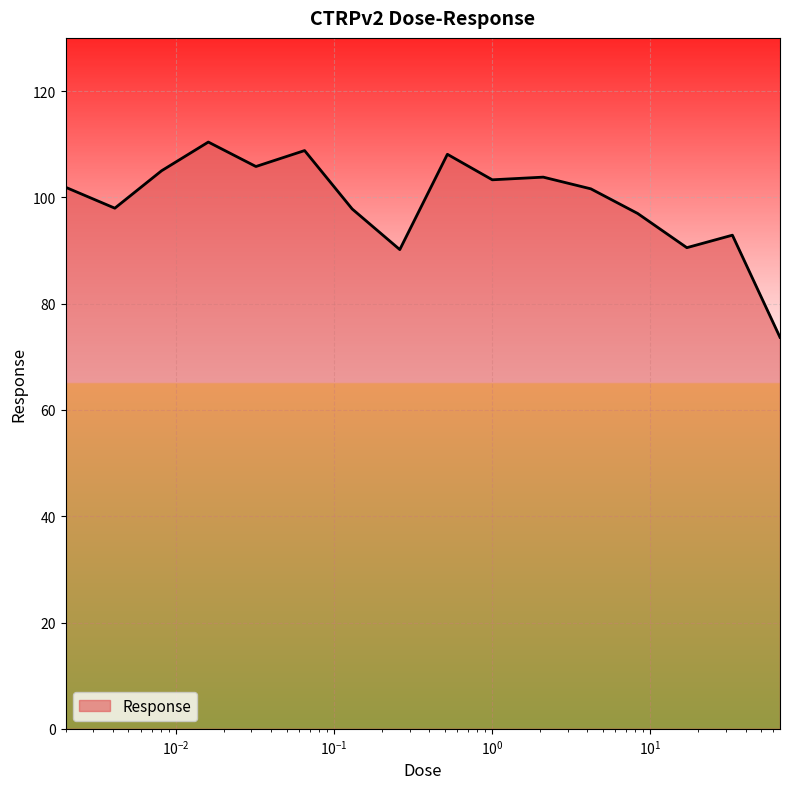

What is the difference between the maximum and minimum values?

36.7